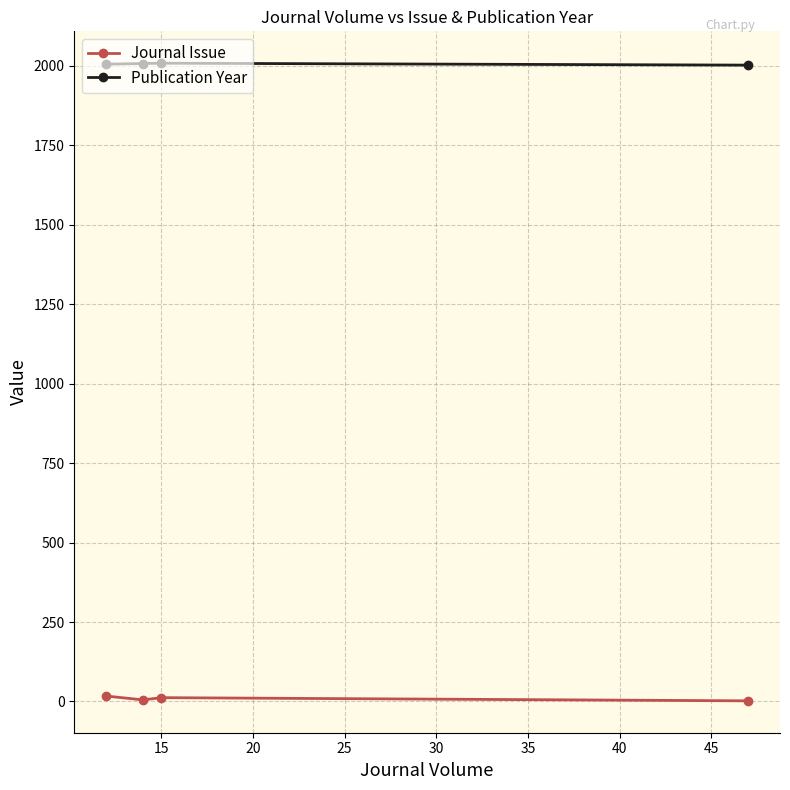

List the series in order of their peak value, highest first.

Publication Year, Journal Issue